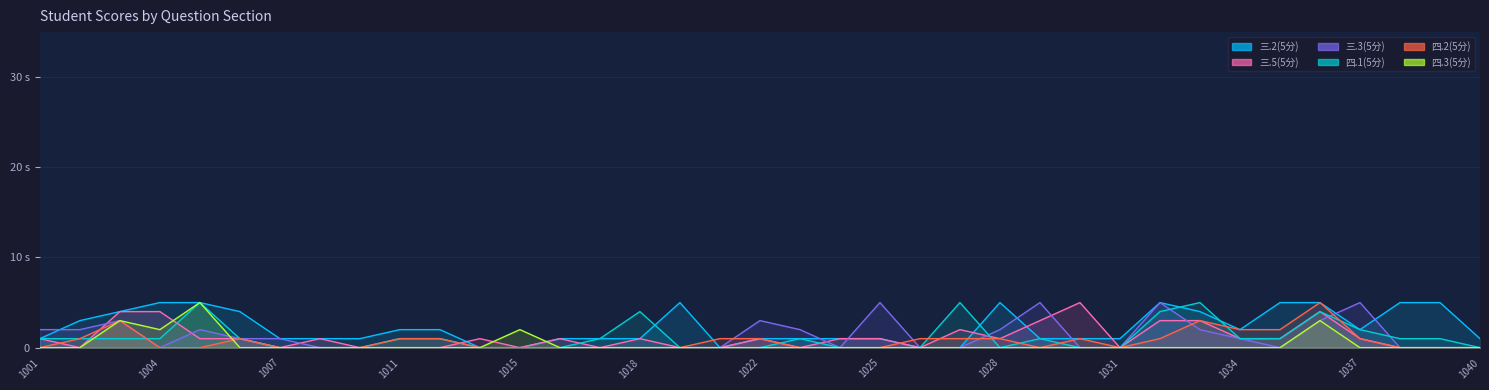

Reading right to left, transcribe all the data shown in this chart.

三.2(5分): 1	5	5	2	5	5	2	4	5	1	1	1	5	0	0	1	1	1	1	0	5	1	1	1	0	0	2	2	1	1	1	4	5	5	4	3	1
三.5(5分): 0	0	0	1	4	1	1	3	3	0	5	3	1	2	0	1	1	0	1	0	0	1	0	1	0	1	0	0	0	1	0	1	1	4	4	0	1
三.3(5分): 0	0	0	5	3	0	1	2	5	0	0	5	2	0	0	5	0	2	3	0	0	0	0	0	0	0	0	0	0	0	1	1	2	0	3	2	2
四.1(5分): 0	1	1	2	4	1	1	5	4	0	0	1	0	5	0	0	0	1	0	0	0	4	1	0	0	0	1	1	0	0	0	1	5	1	1	1	1
四.2(5分): 0	0	0	1	5	2	2	3	1	0	1	0	1	1	1	0	0	0	1	1	0	0	0	0	0	0	1	1	0	0	0	1	0	0	3	1	0
四.3(5分): 0	0	0	0	3	0	0	0	0	0	0	0	0	0	0	0	0	0	0	0	0	0	0	0	2	0	0	0	0	0	0	0	5	2	3	0	0